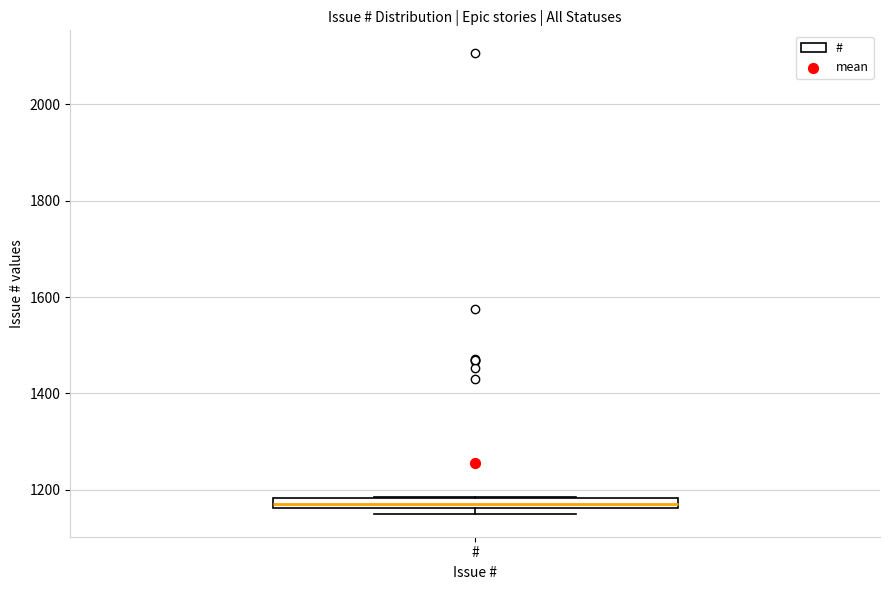

Where is the lower edge of the box for # on the y-axis? The values are not printed on the chart, so give them approximately, as read against the axis.

1160